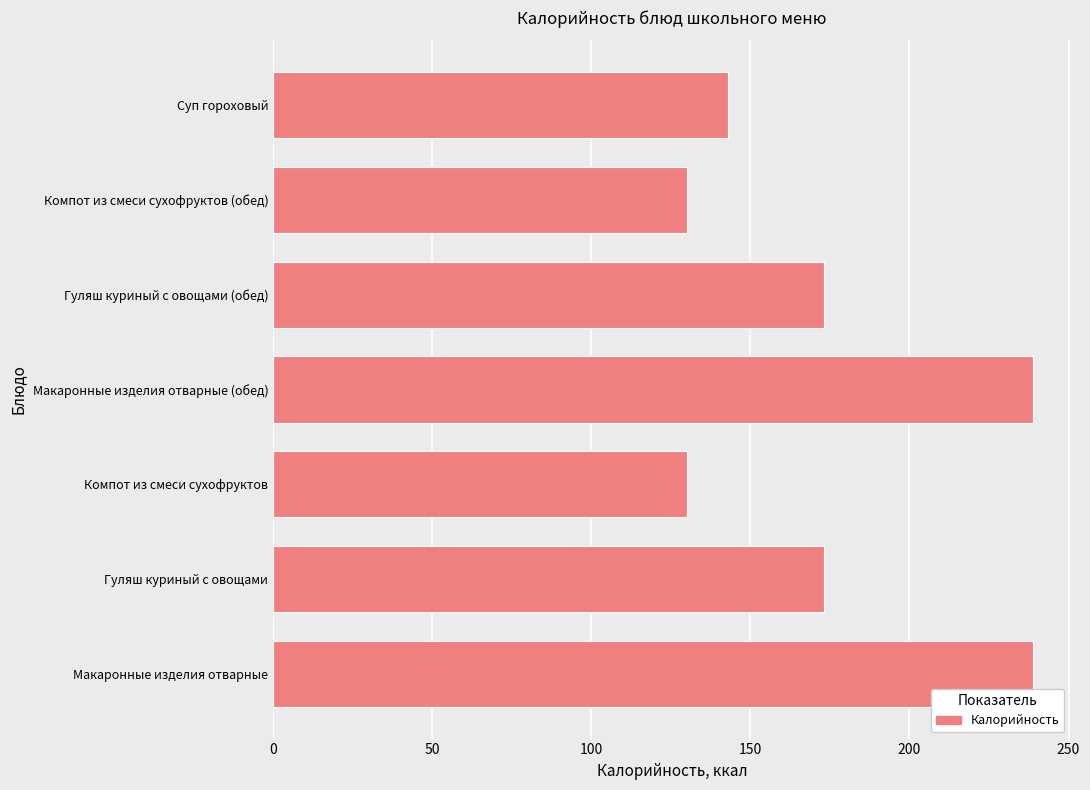

The value at Компот из смеси сухофруктов (обед) is 184.4. True or false?

False